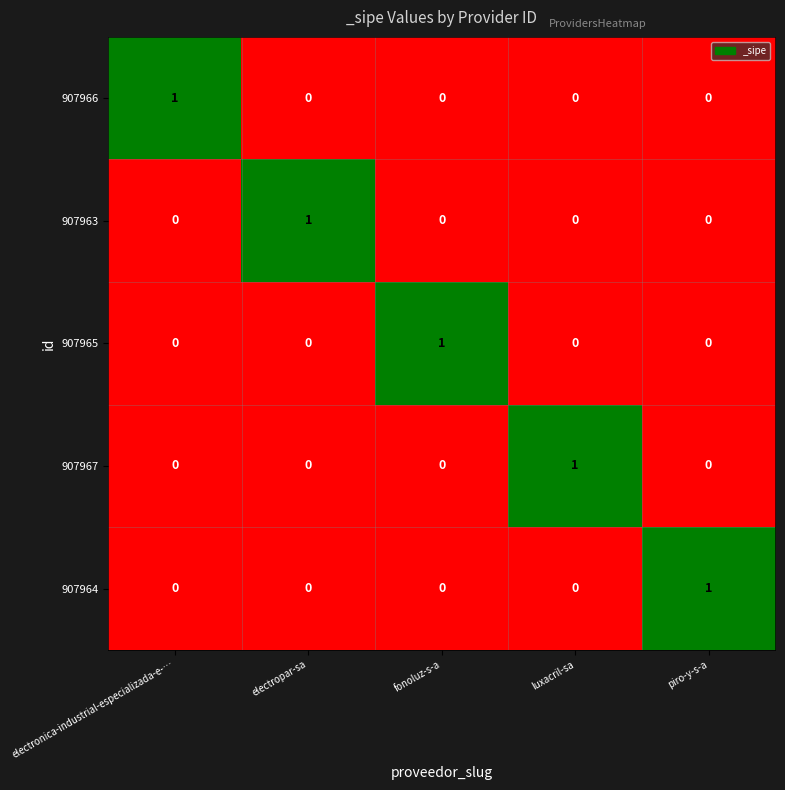

True or false: 907965 has a value of -1 at luxacril-sa.

False